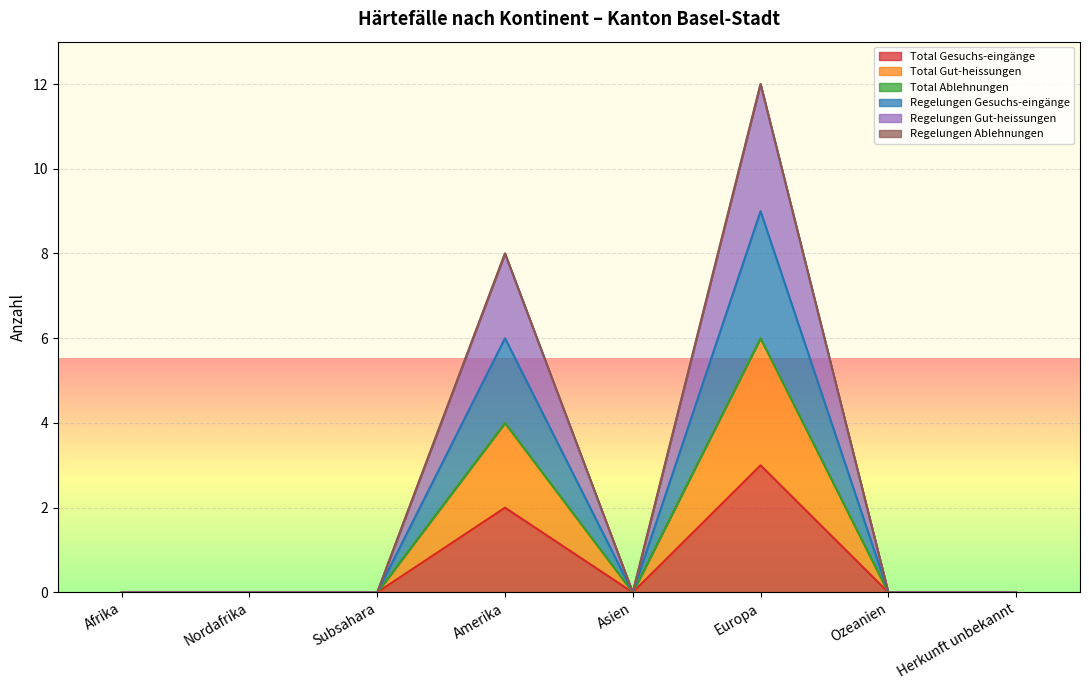

Does the chart display data point markers on the line(s)?

No